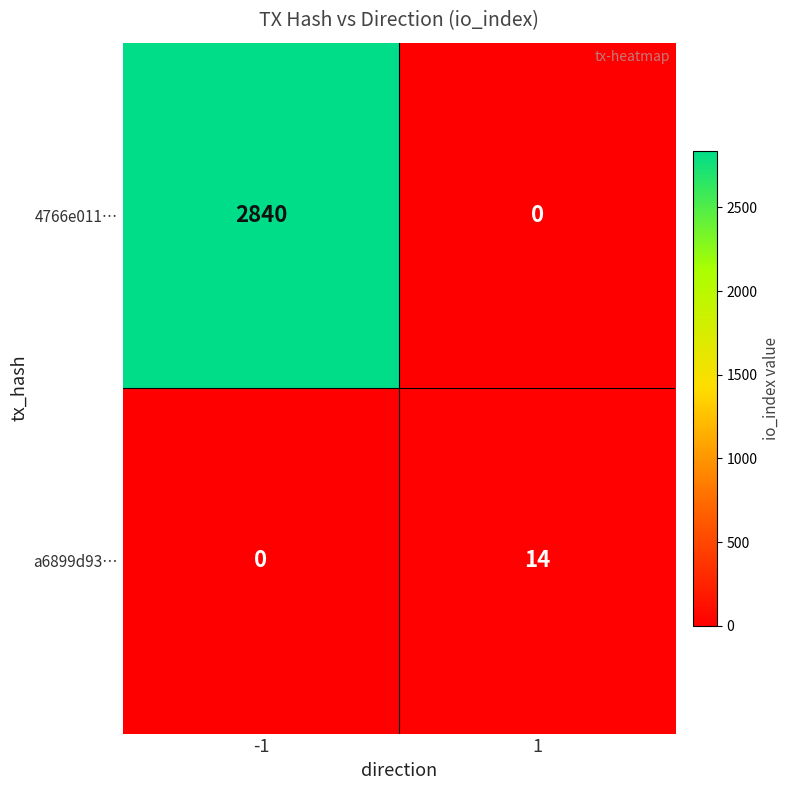

How many data points does each series have?

2